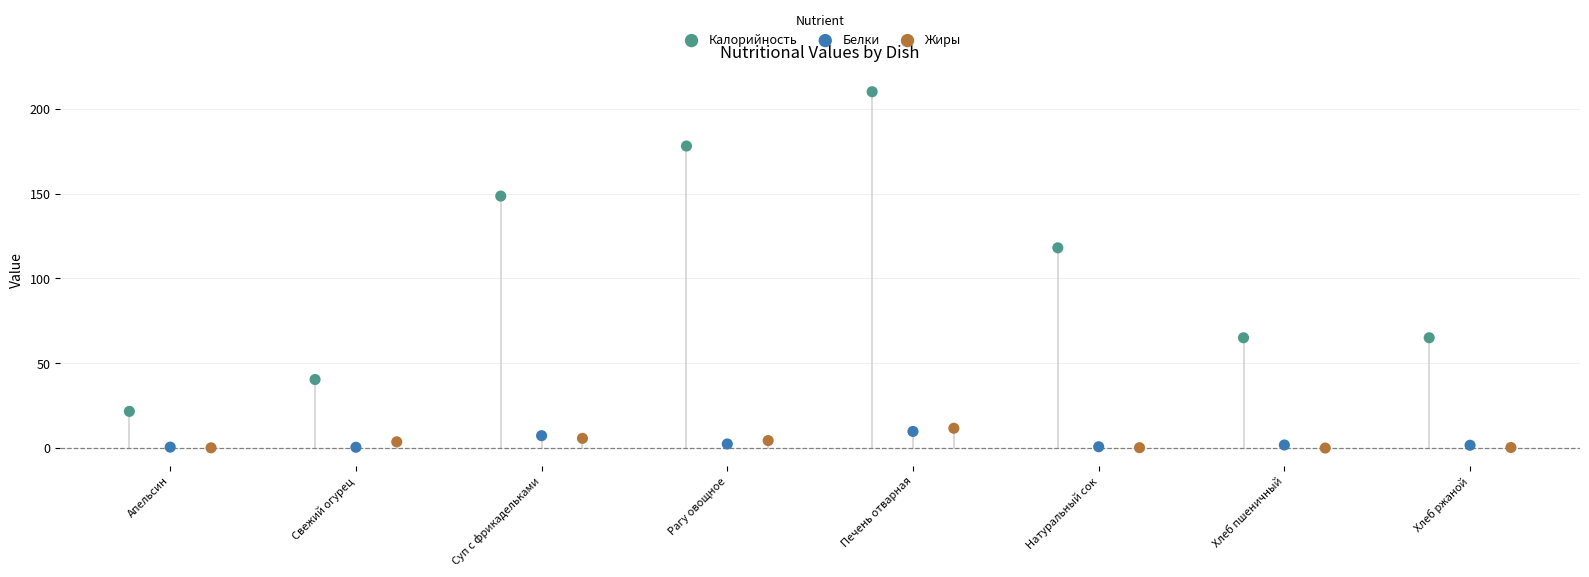

Which series reaches the maximum Y coordinate?

Калорийность